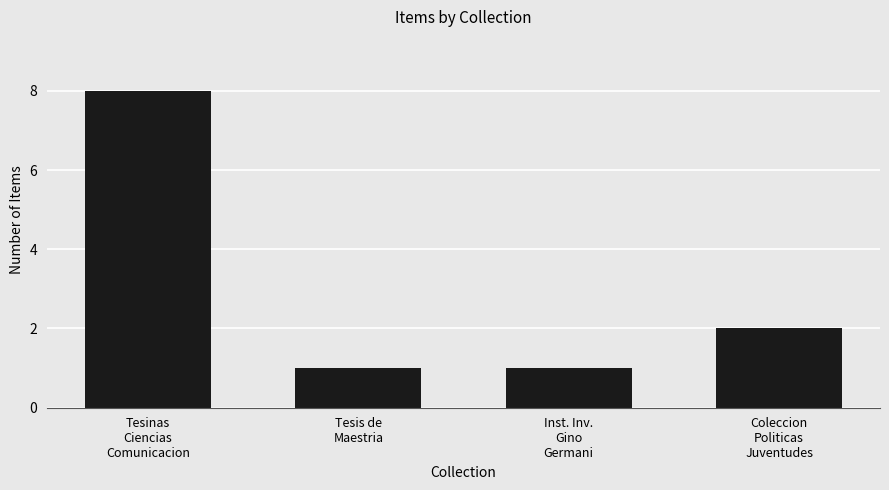

What is the greatest value displayed?

8